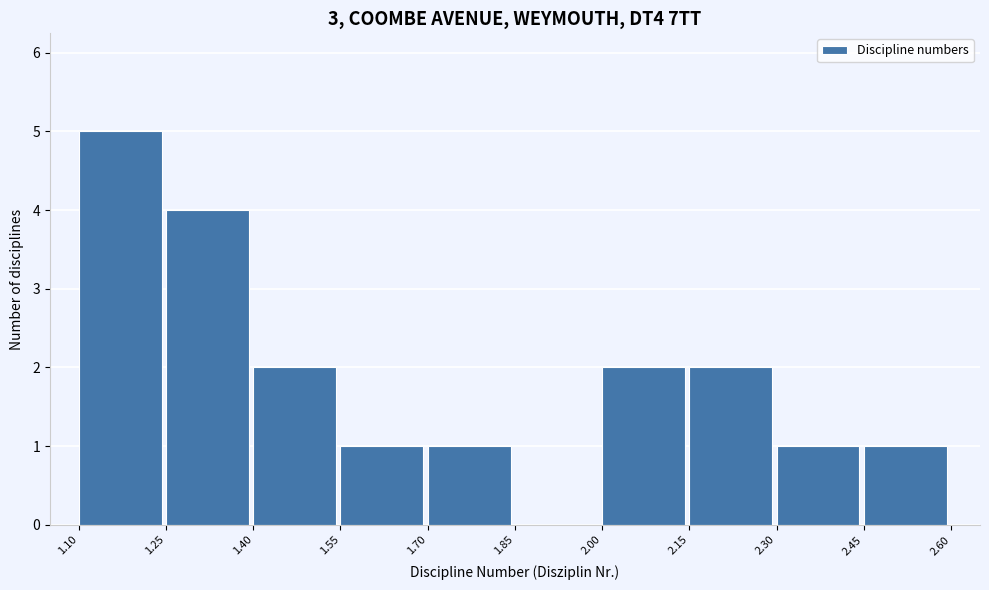

What is the height of the bar covering 1.55 to 1.70 on the x-axis? The values are not printed on the chart, so give them approximately, as read against the axis.

1